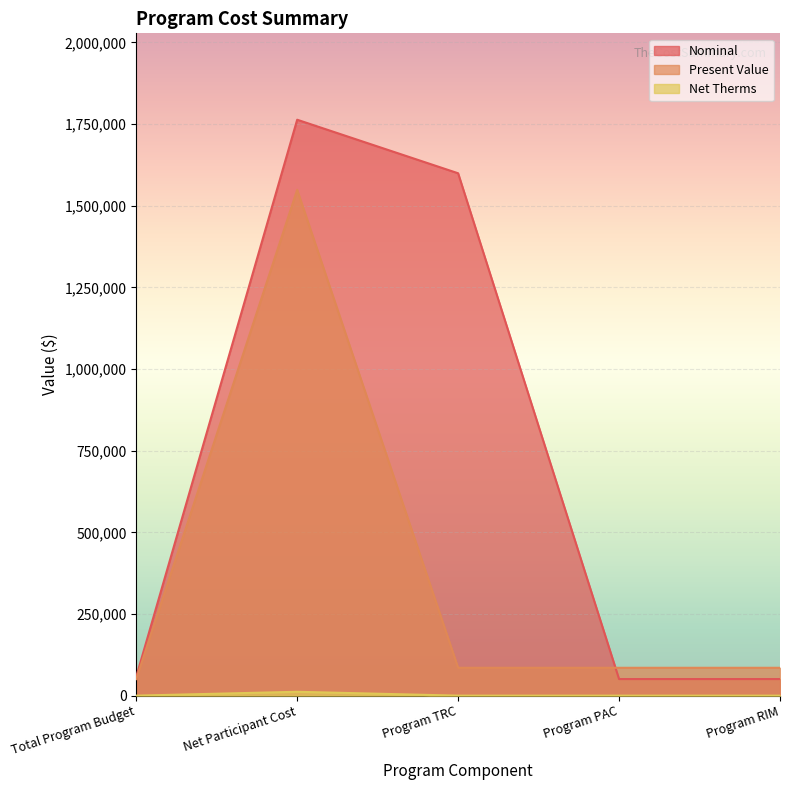

What is the value of the Present Value point at the 1st from the left?

50809.2